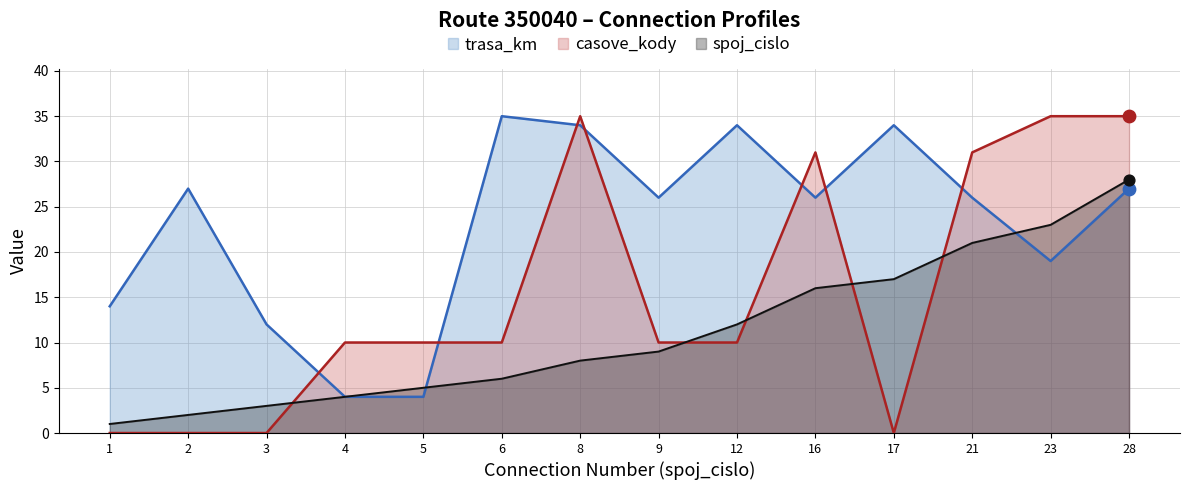

What are all the series names shown in the legend?

trasa_km, casove_kody, spoj_cislo